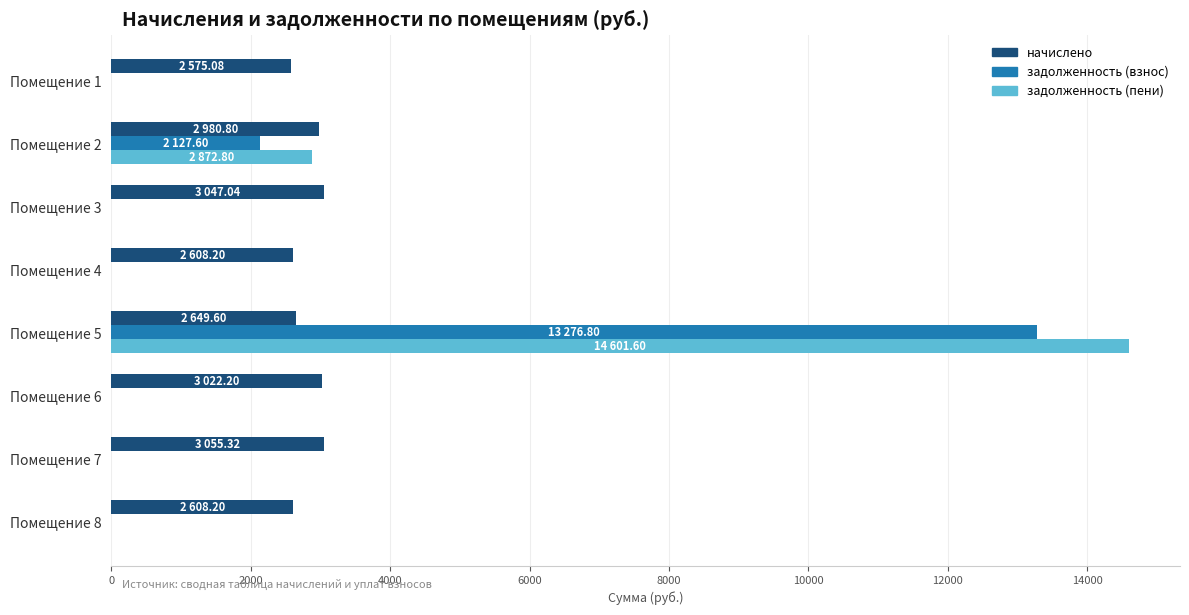

Which series changed the most between Помещение 5 and Помещение 8?

задолженность (пени)